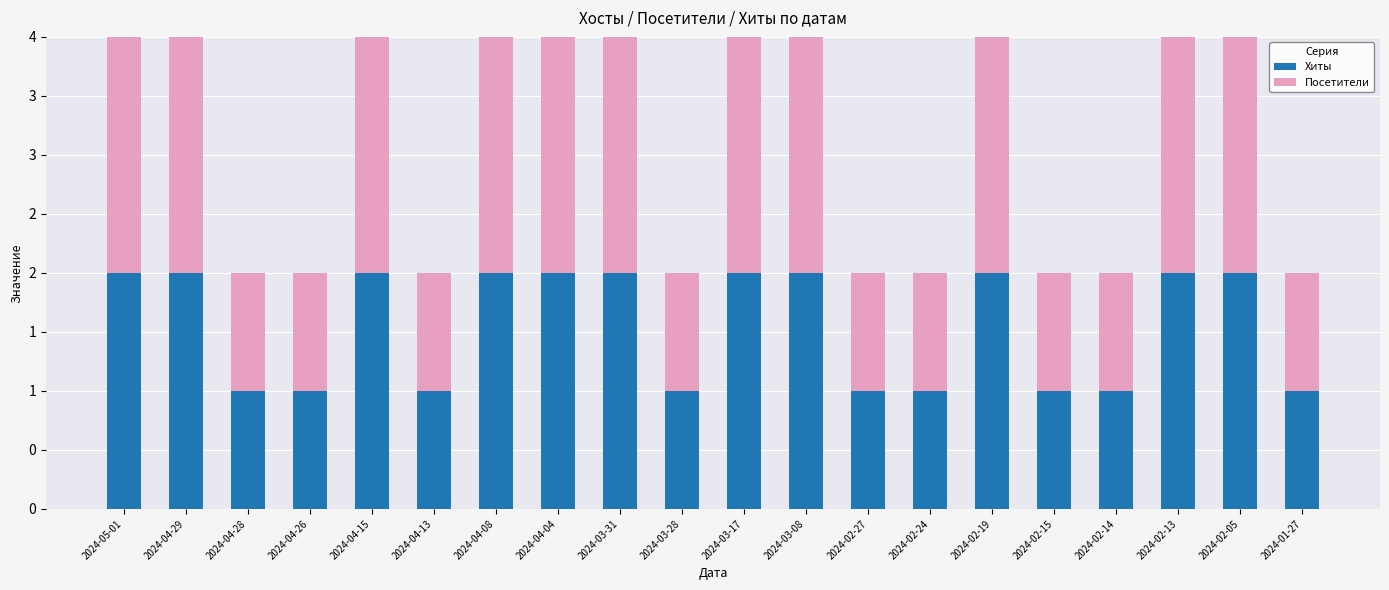

Are the bars grouped side by side (vs. stacked)?

No